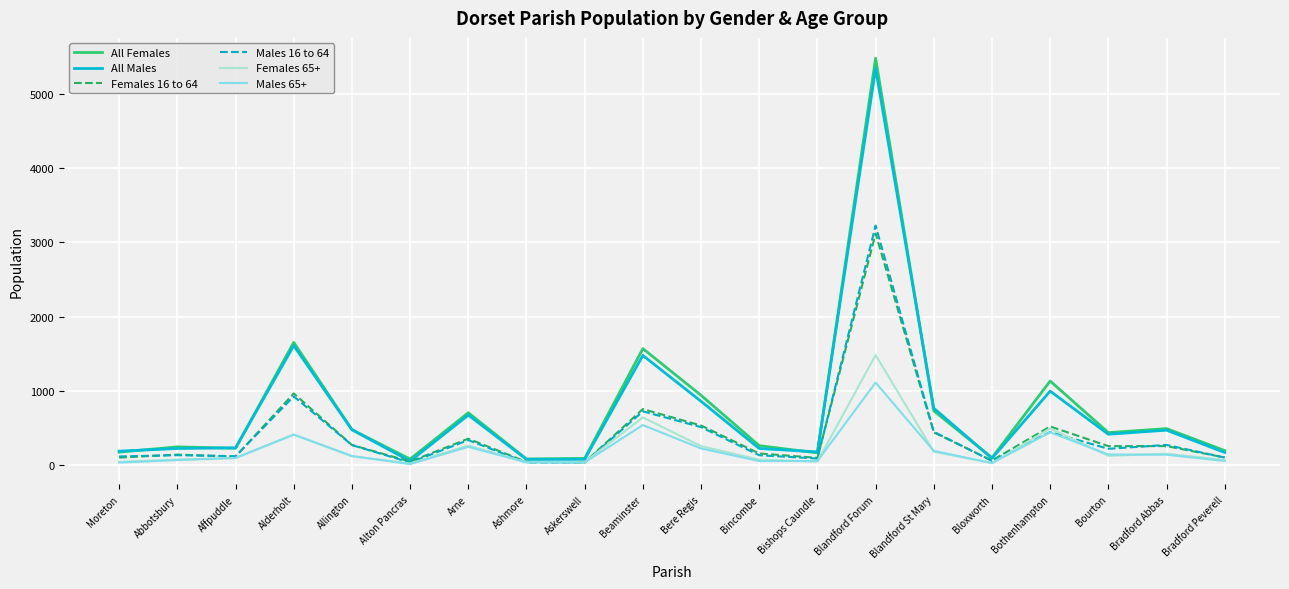

What is the minimum value shown in the chart?

13